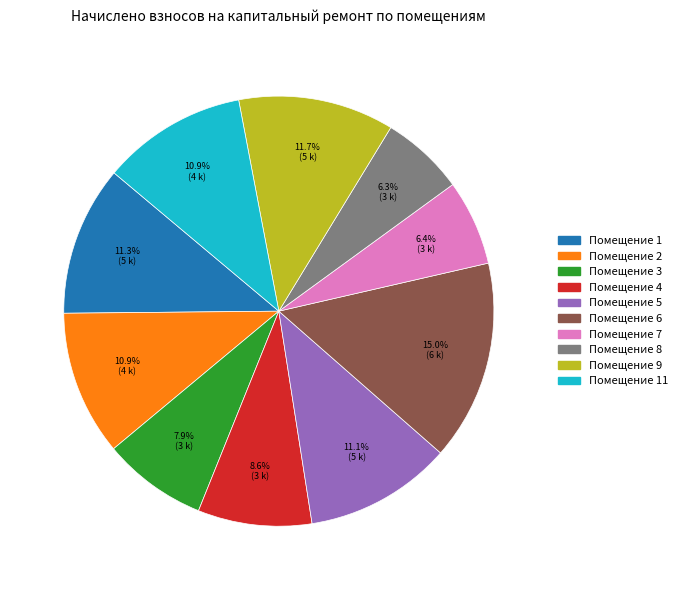

How many segments does this pie chart have?

10